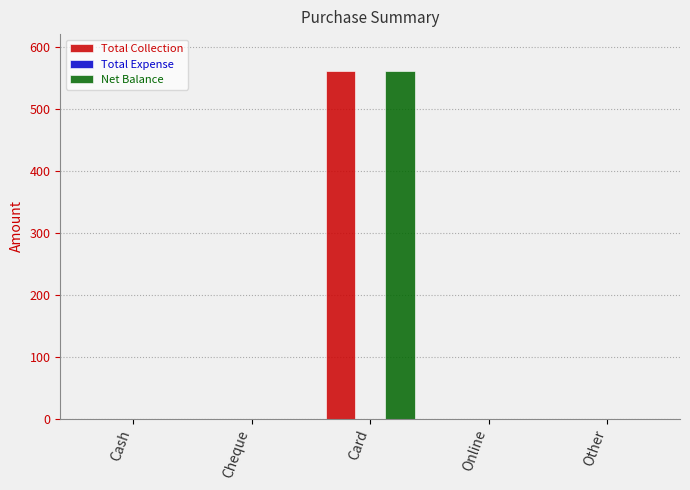

Are the bars grouped side by side (vs. stacked)?

Yes